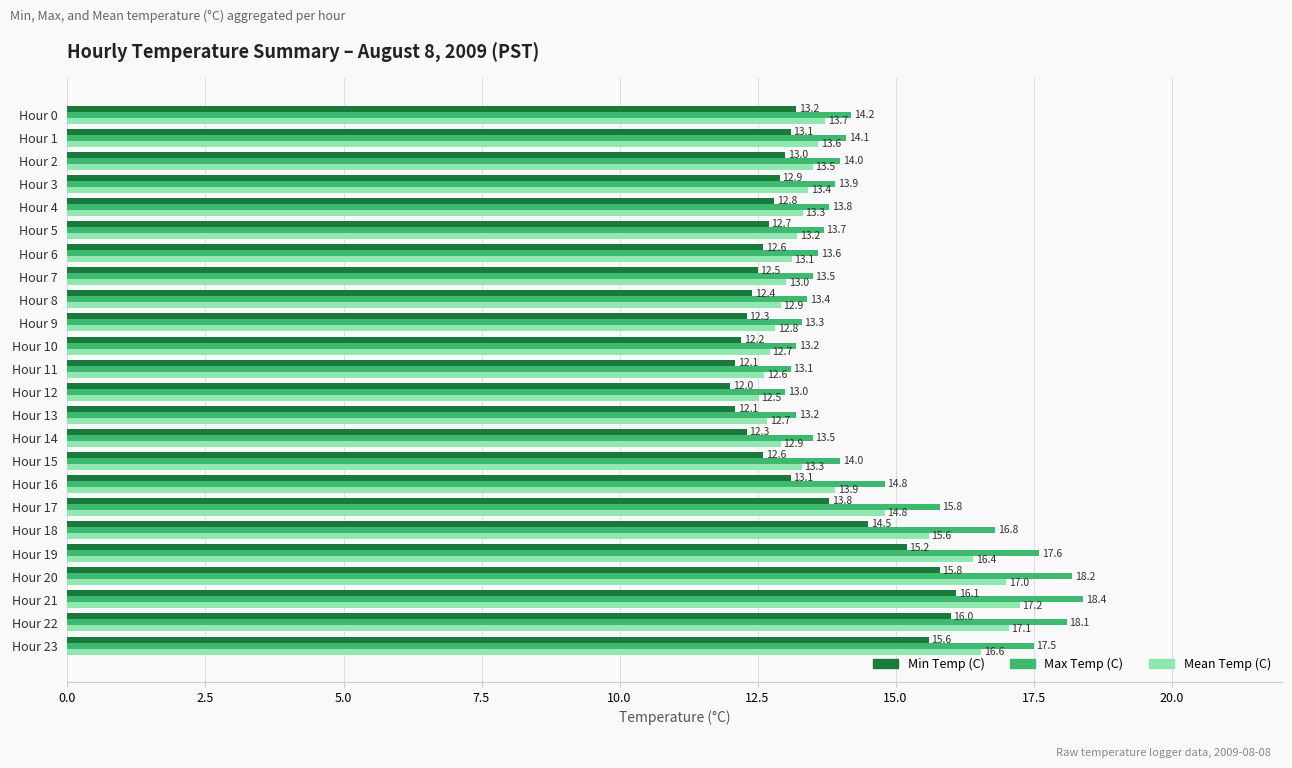

What is the average value of the Mean Temp (C) series?

14.1